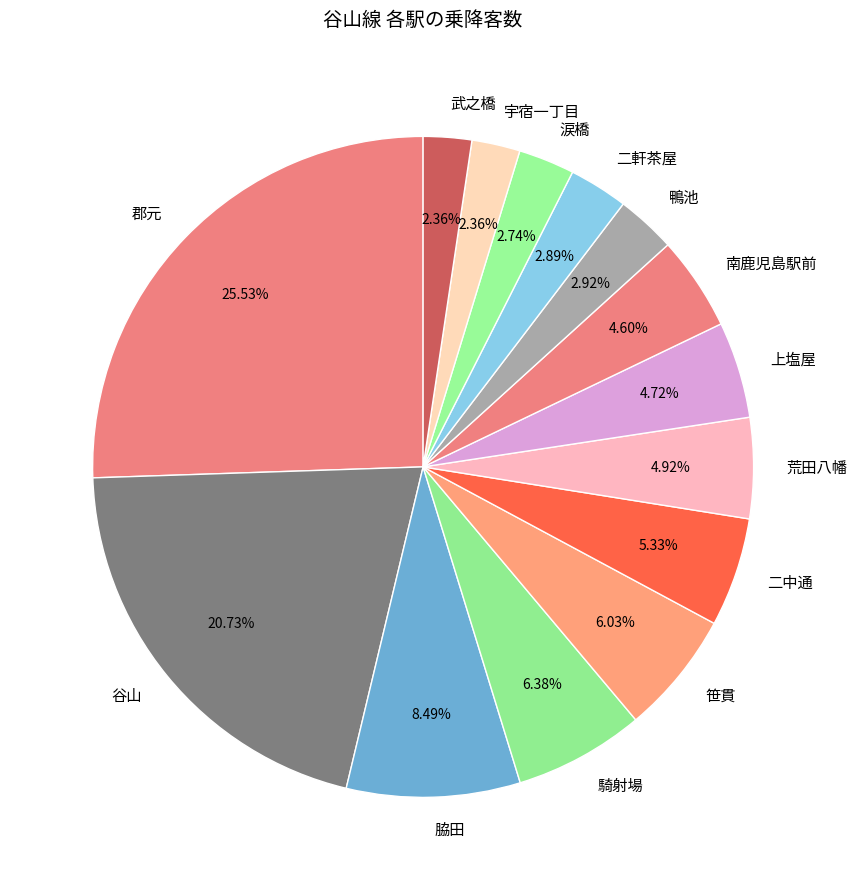

What is the ratio of the value at 二軒茶屋 to the value at 武之橋?

1.2